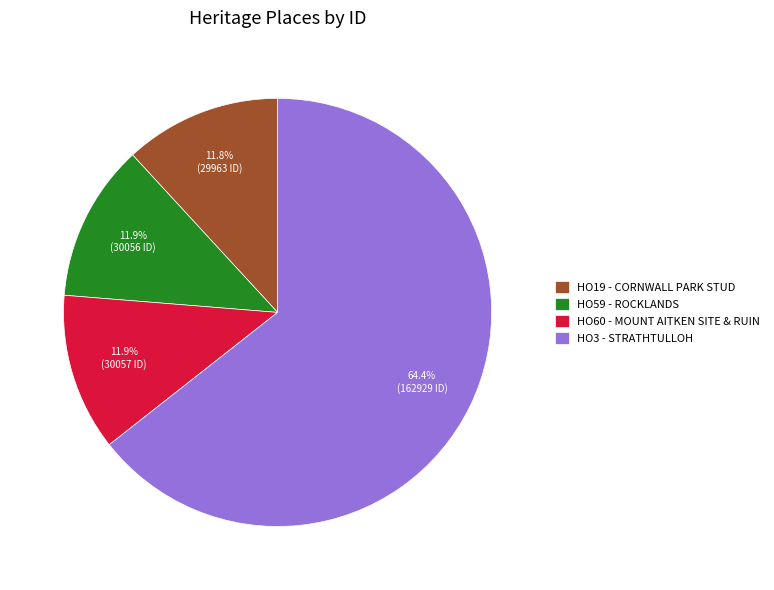

Which category accounts for the majority?

HO3 - STRATHTULLOH